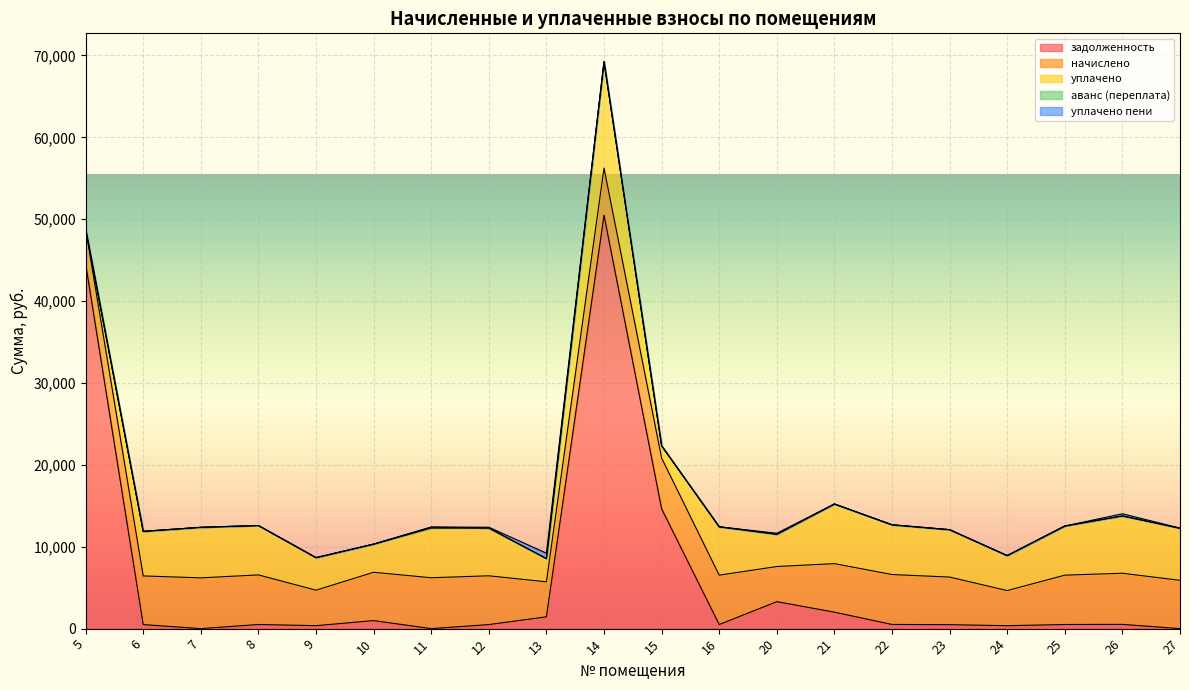

What is the sum of all аванс (переплата) values?

136.3